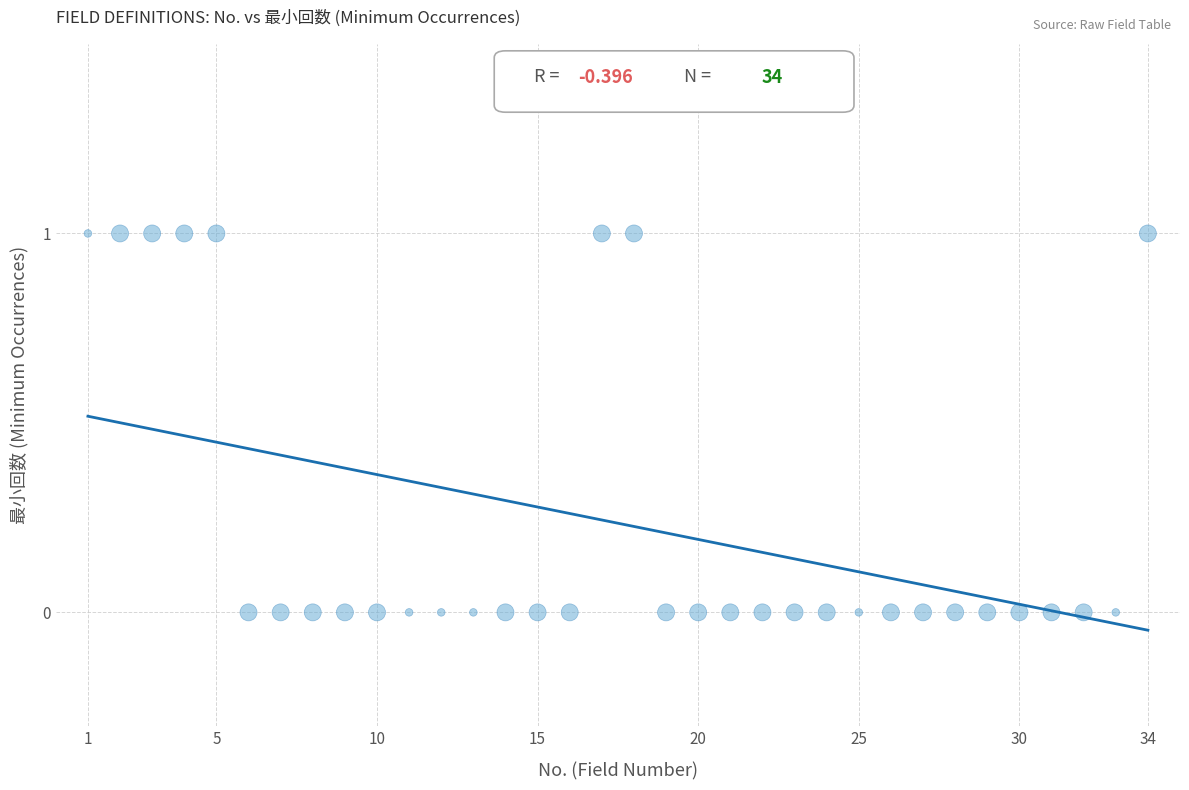

What is the range of X values (max minus min)?

33